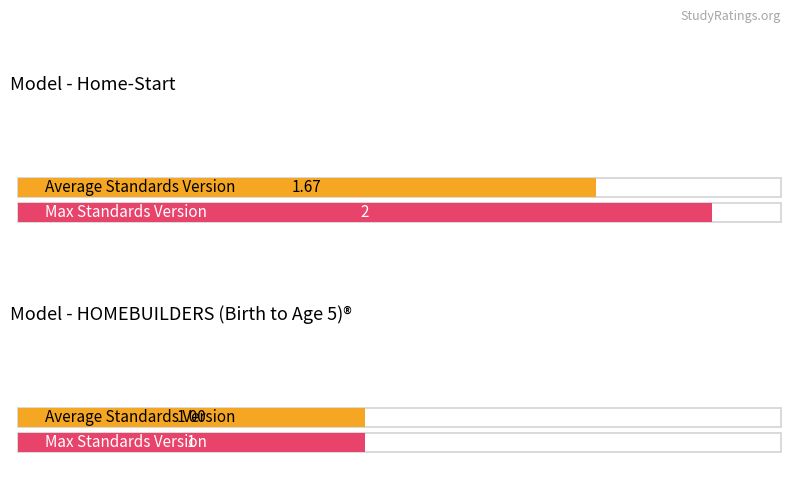

Does the chart contain any negative values?

No